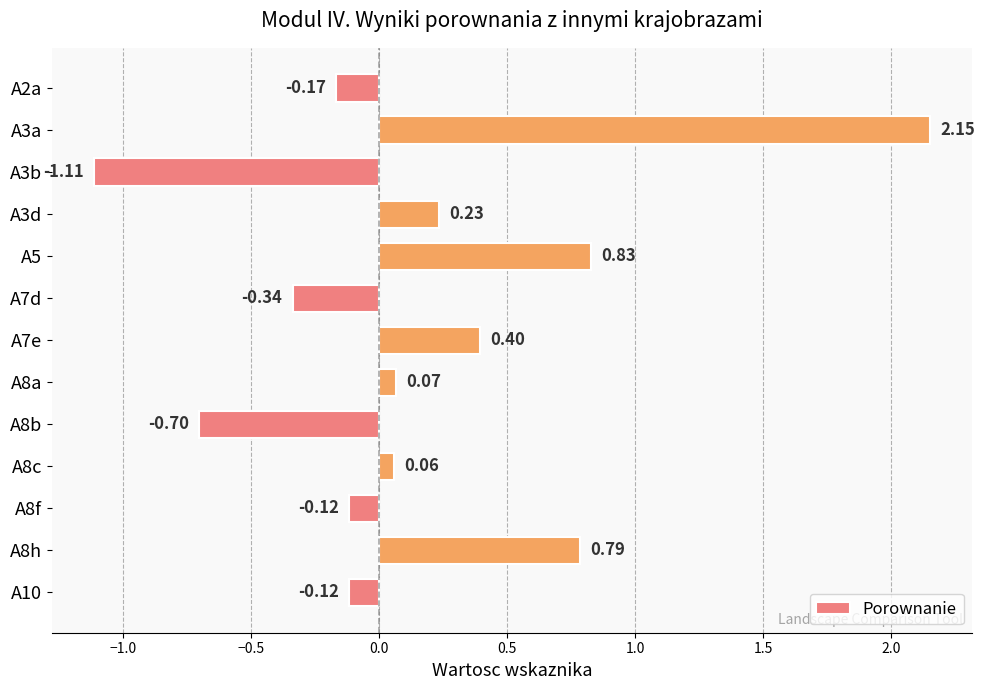

What is the sum of the values at A8b and A3a?

1.4